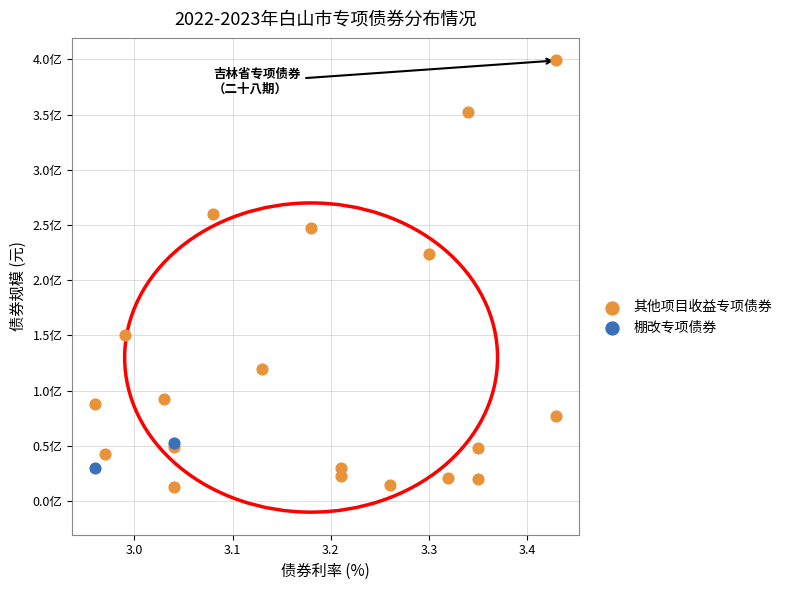

What are all the series names shown in the legend?

其他项目收益专项债券, 棚改专项债券